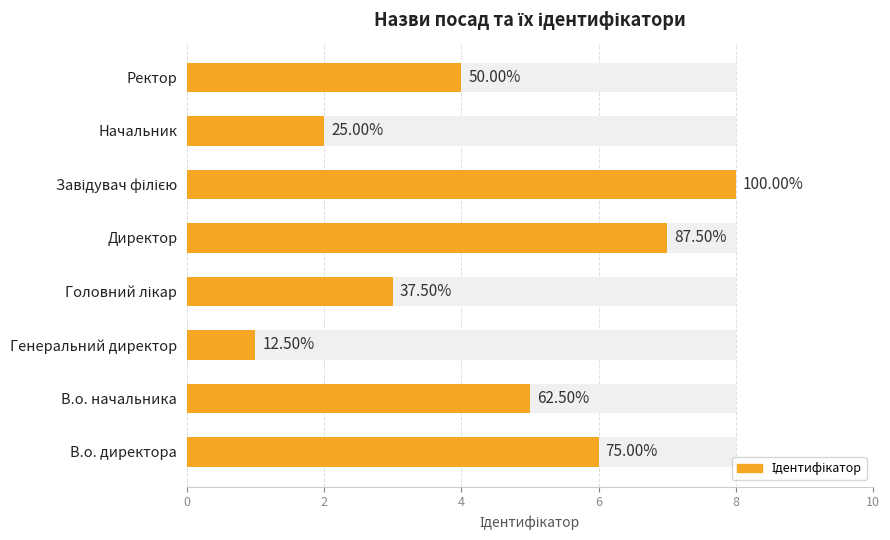

What is the difference between the maximum and minimum values?

7